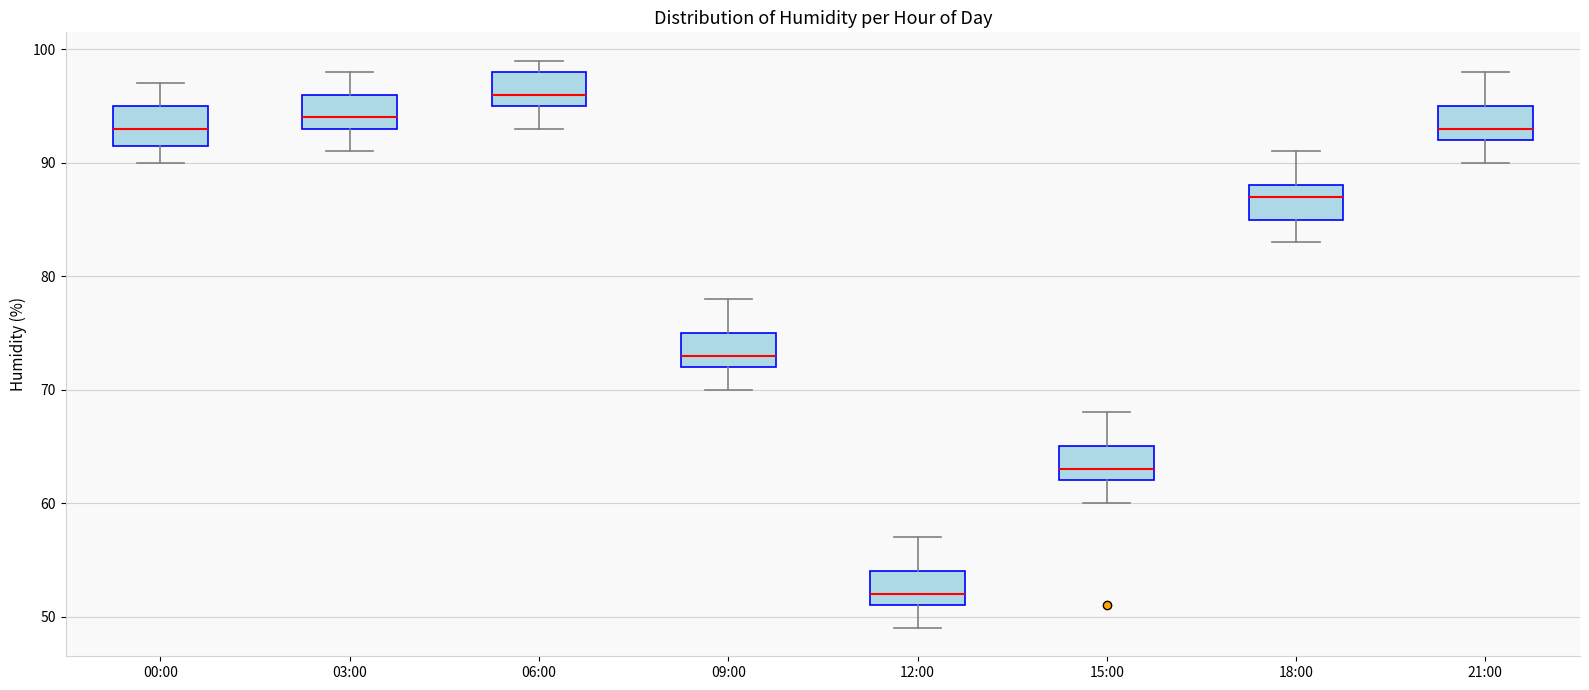

Reading left to right, read every box against the y-axis: the position of its median line, the range the box covers, and the ends of its whiskers. The values are not printed on the chart, so give them approximately, as read against the axis.

00:00: median 93, box 92 to 95, whiskers 90 to 97
03:00: median 94, box 93 to 96, whiskers 91 to 98
06:00: median 96, box 95 to 98, whiskers 93 to 99
09:00: median 73, box 72 to 75, whiskers 70 to 78
12:00: median 52, box 51 to 54, whiskers 49 to 57
15:00: median 63, box 62 to 65, whiskers 60 to 68
18:00: median 87, box 85 to 88, whiskers 83 to 91
21:00: median 93, box 92 to 95, whiskers 90 to 98